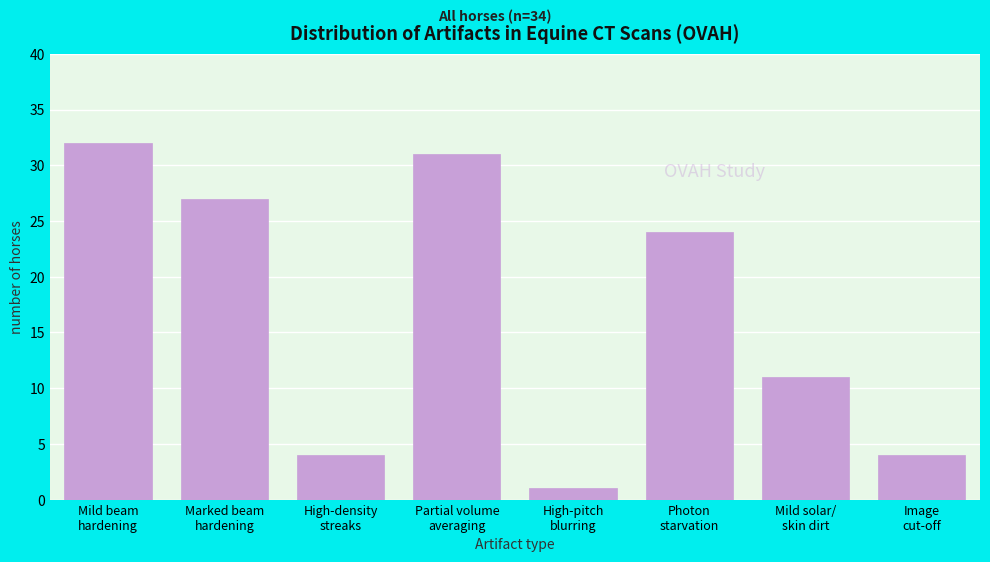

Reading right to left, transcribe all the data shown in this chart.

4	11	24	1	31	4	27	32